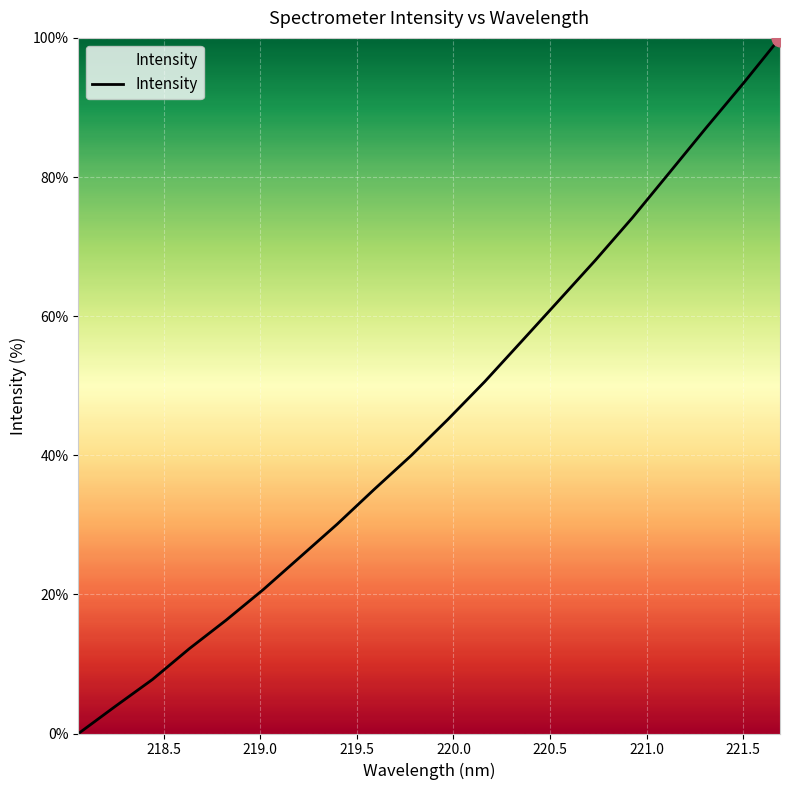

What is the difference between the maximum and minimum values?

100.0